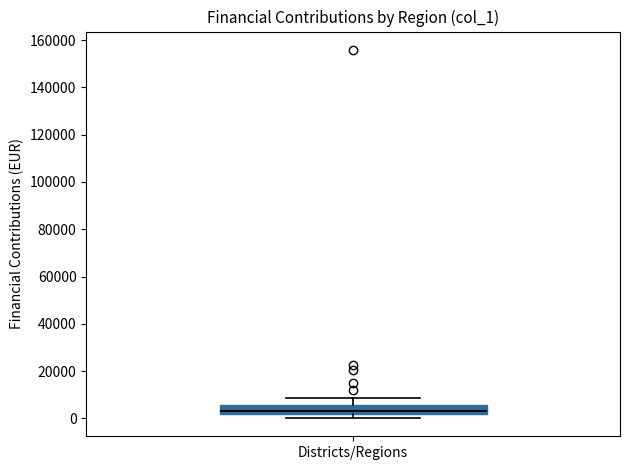

Transcribe this box plot: give where the median line is, the range the box spans, and where the two whiskers end, as read against the y-axis. The values are not printed on the chart, so give them approximately, as read against the axis.

median 4000, box 2000 to 6000, whiskers 0 to 8000